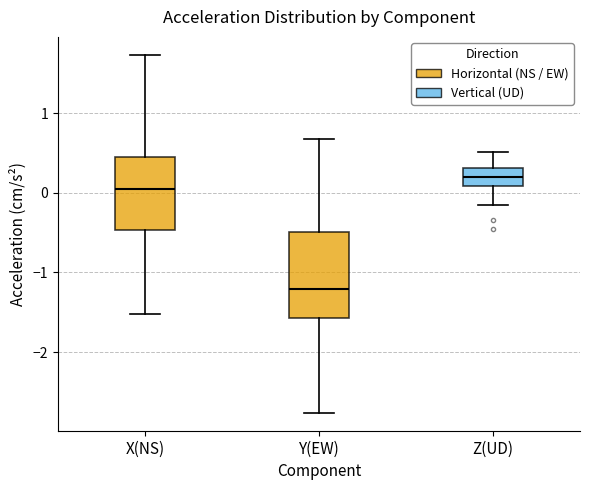

Where does the lower whisker of the box for Z(UD) end on the y-axis? The values are not printed on the chart, so give them approximately, as read against the axis.

-0.2